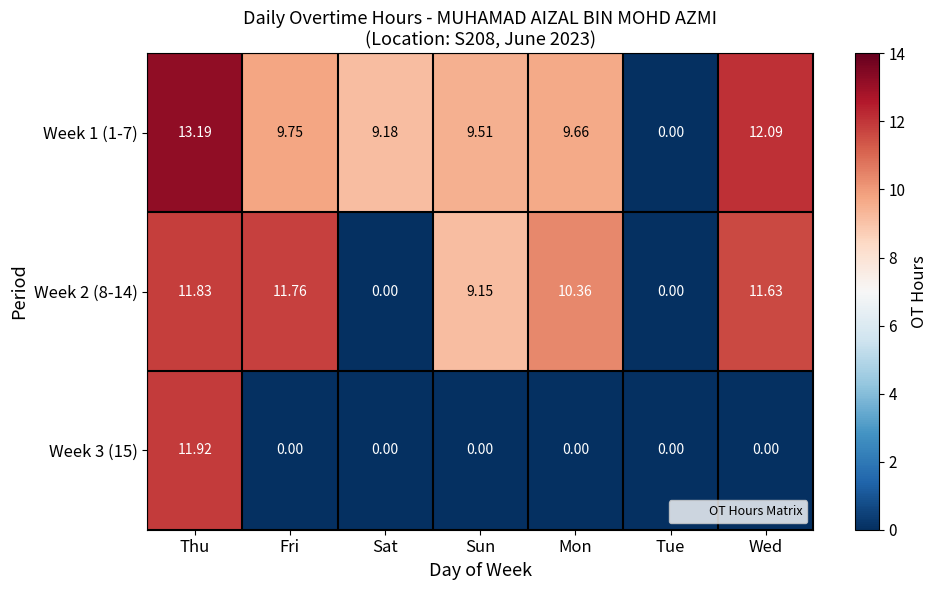

Which series has the largest range (max minus min)?

Week 1 (1-7)